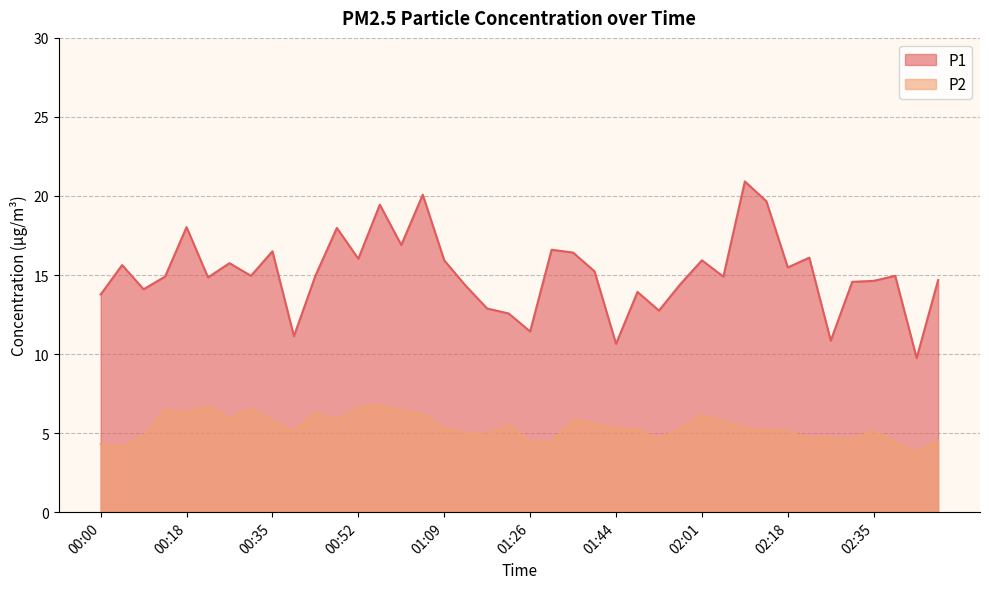

True or false: P1 and P2 cross at least once.

False